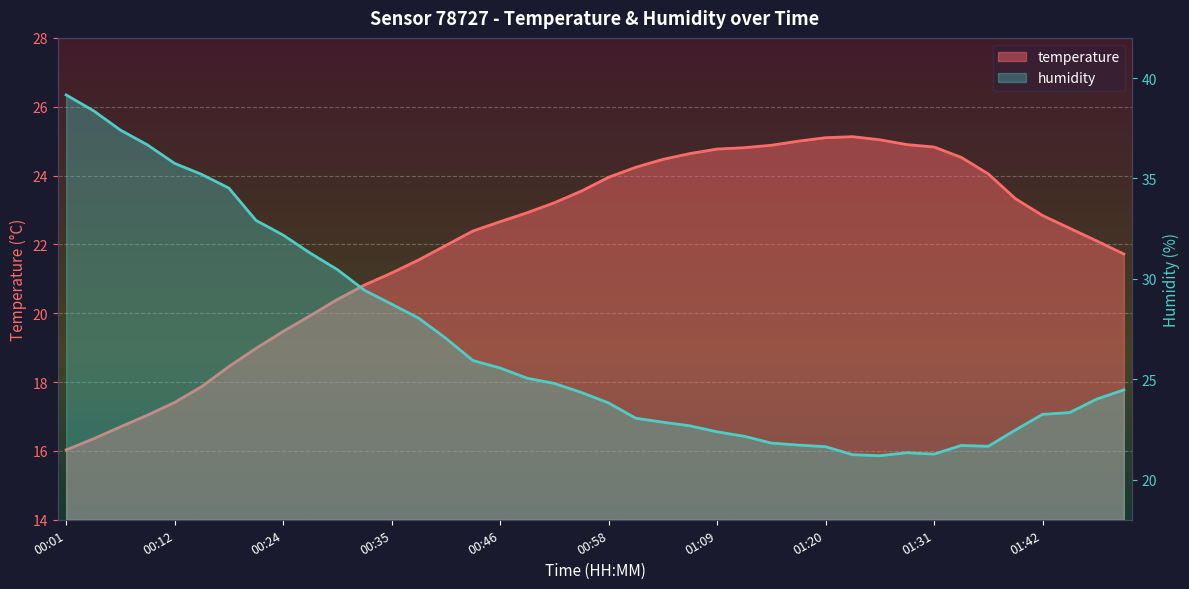

What is the label of the 4th point from the left?

00:10